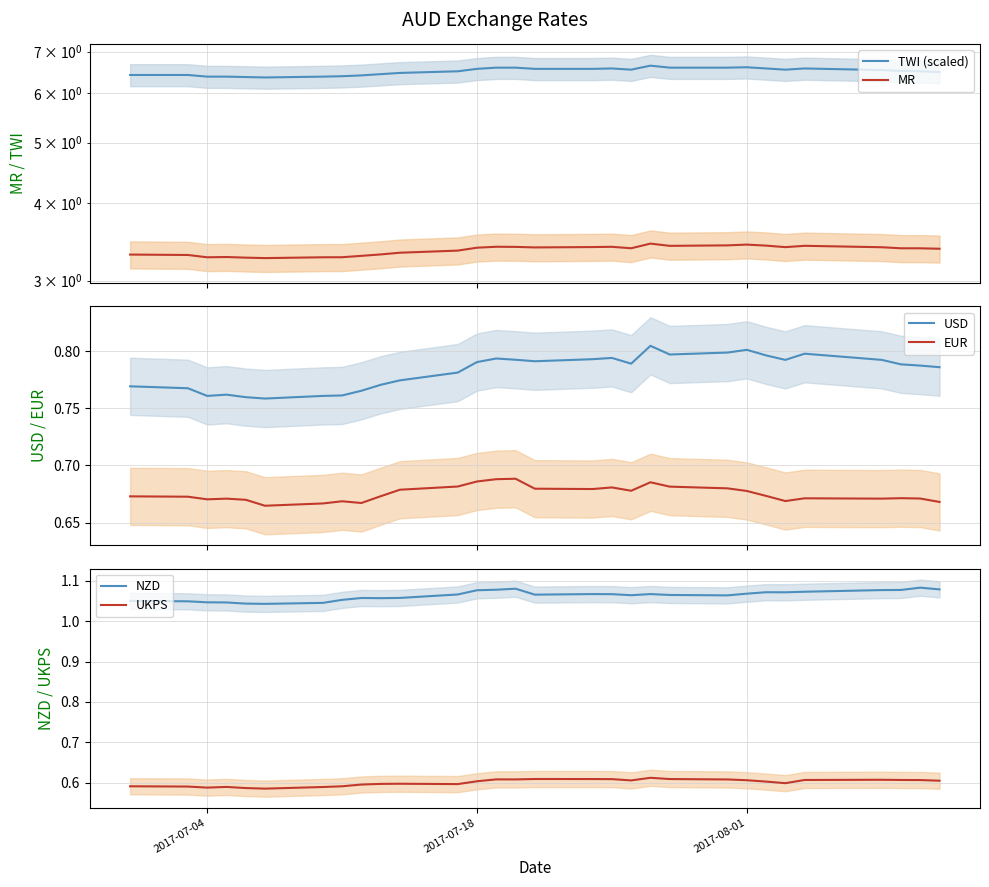

True or false: EUR and MR intersect in this chart.

False